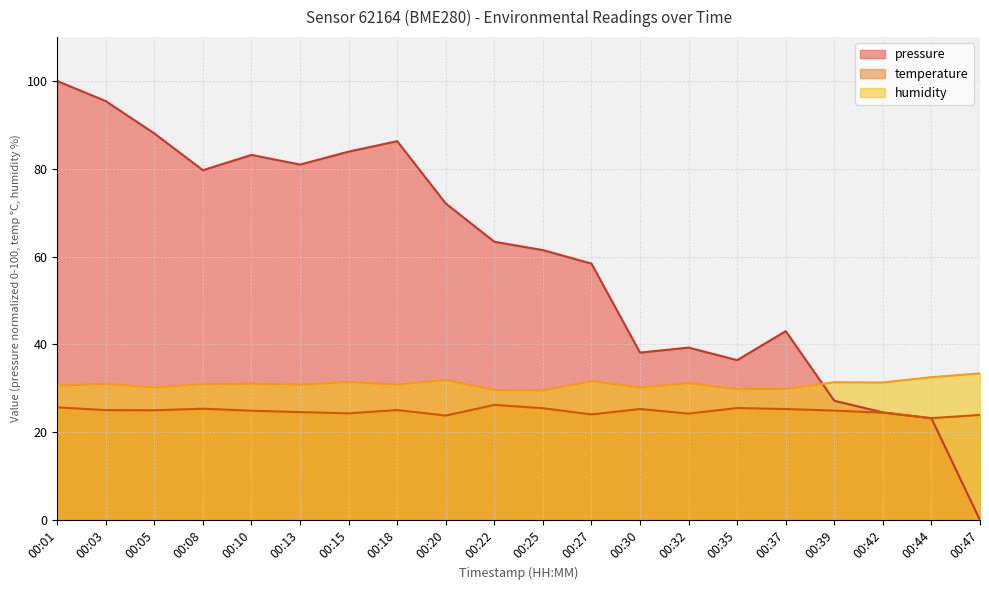

How many data points does each series have?

20